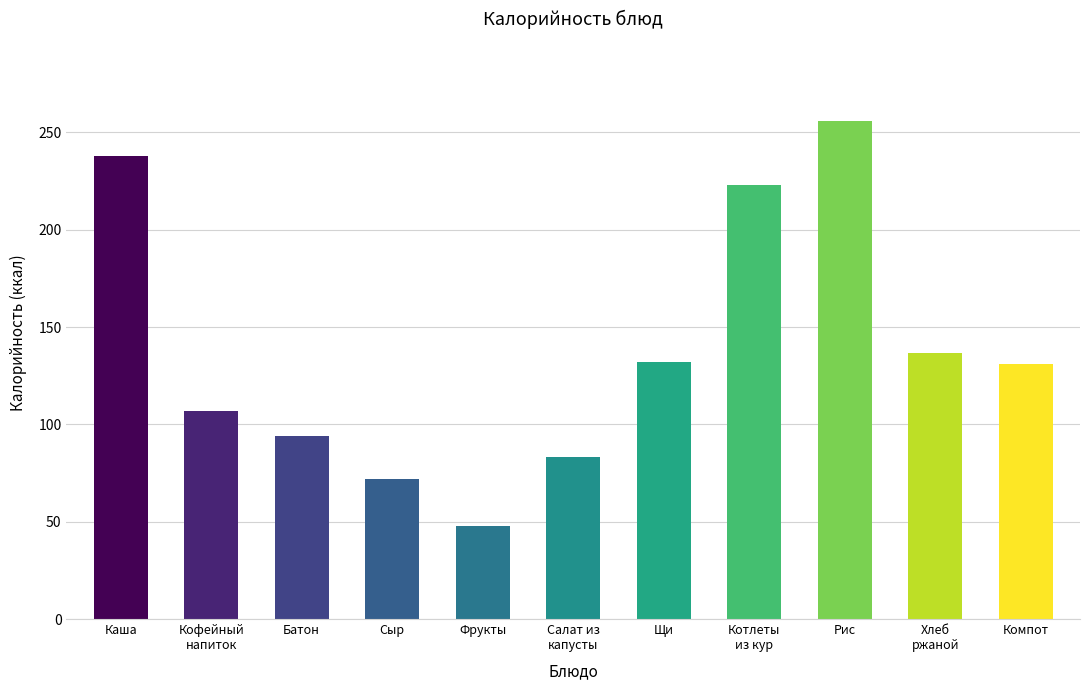

What is the approximate value at Фрукты?

47.7